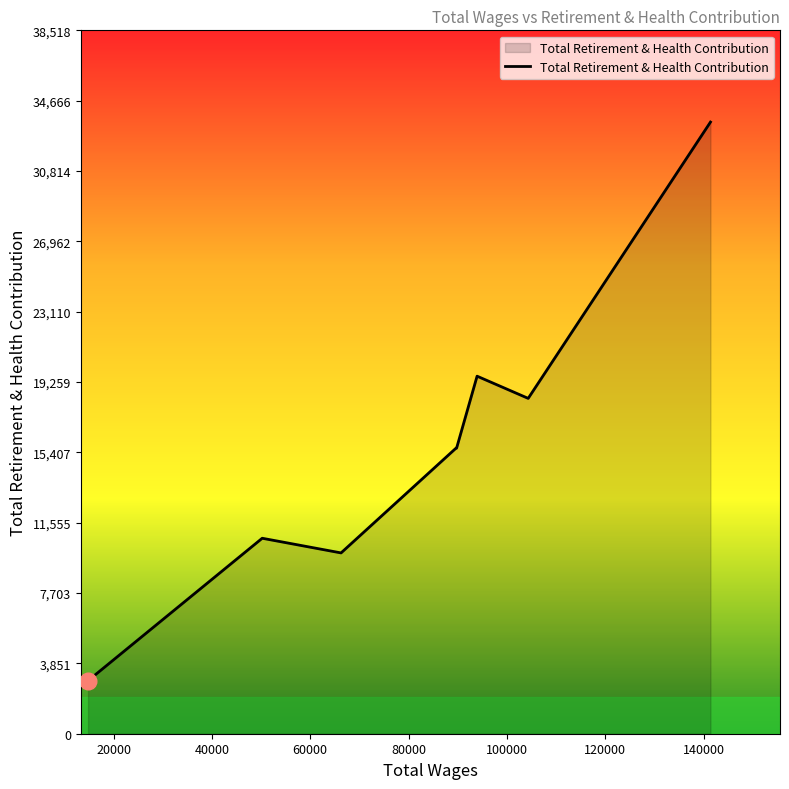

What is the sum of all values?

126224